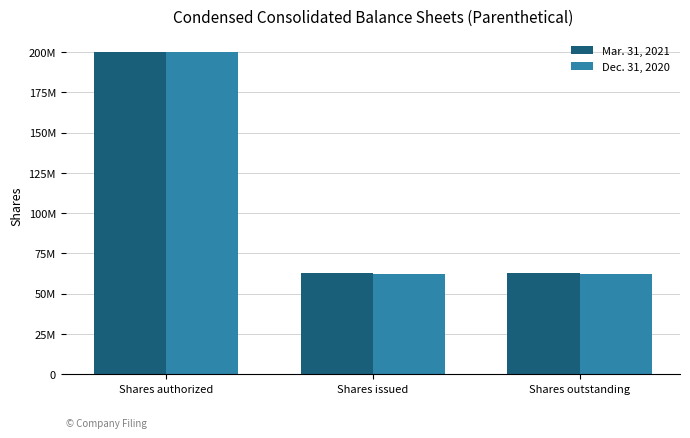

Between Shares authorized and Shares outstanding, which is larger?

Shares authorized